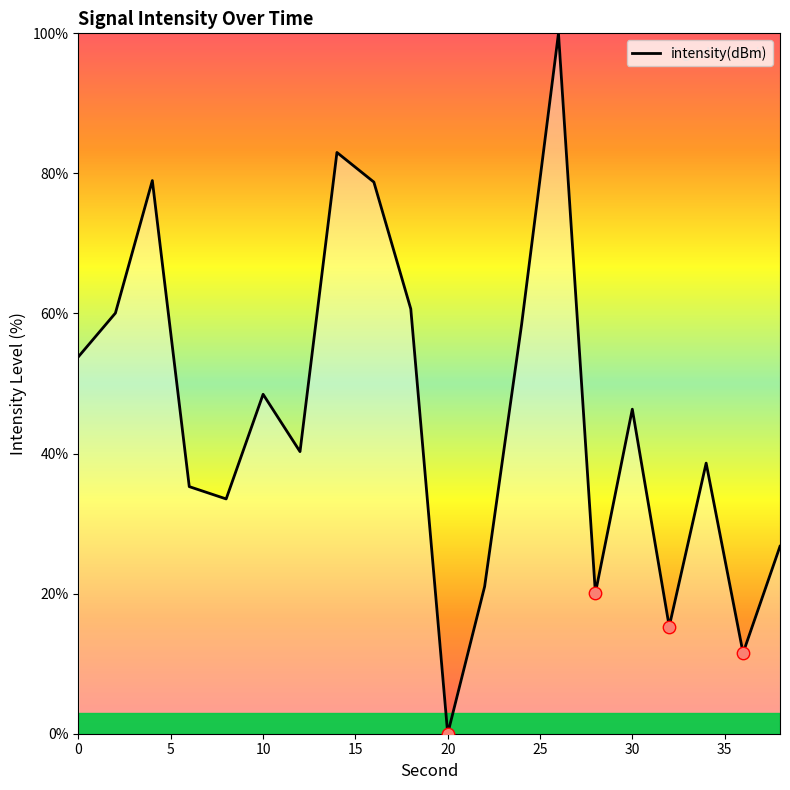

What is the difference between the maximum and minimum values?

100.0